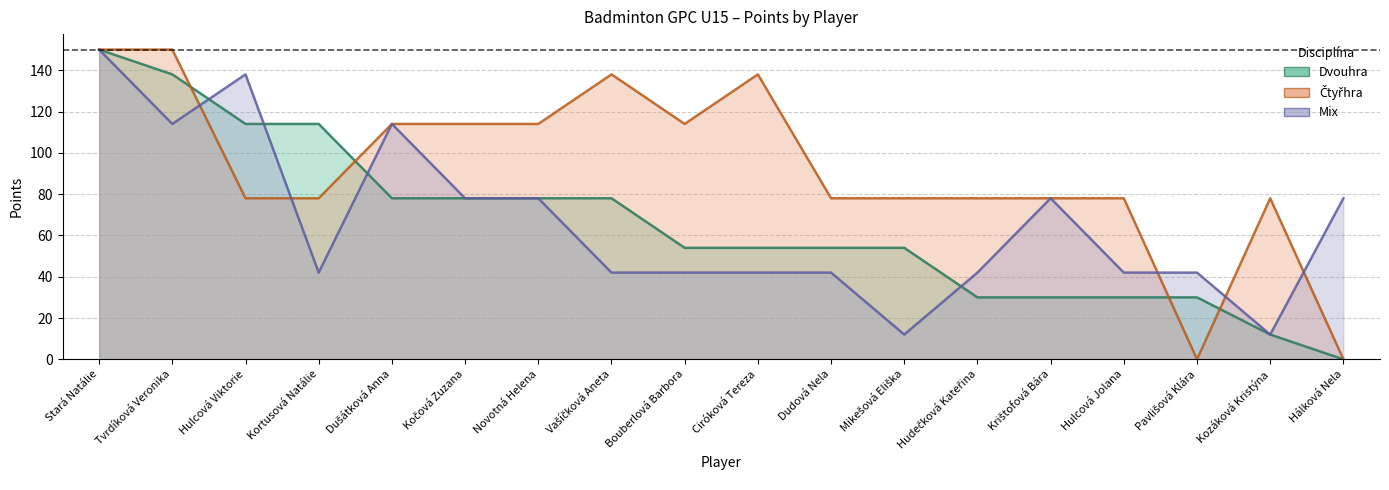

Which series has the widest spread of values?

Dvouhra